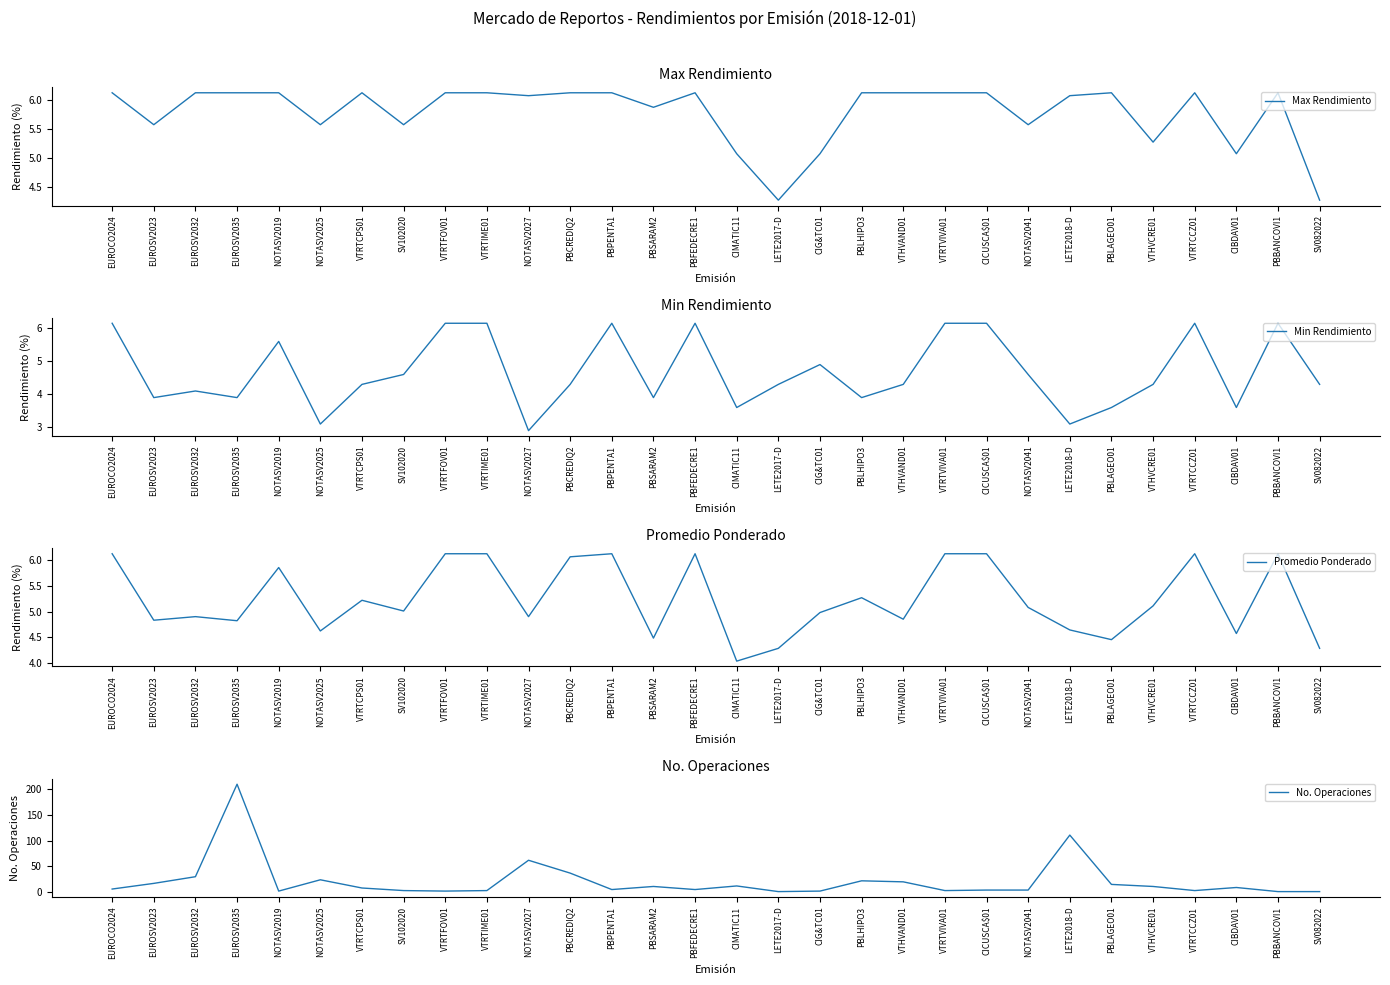

Where is Max Rendimiento nearest to the value 5?

CIMATIC11